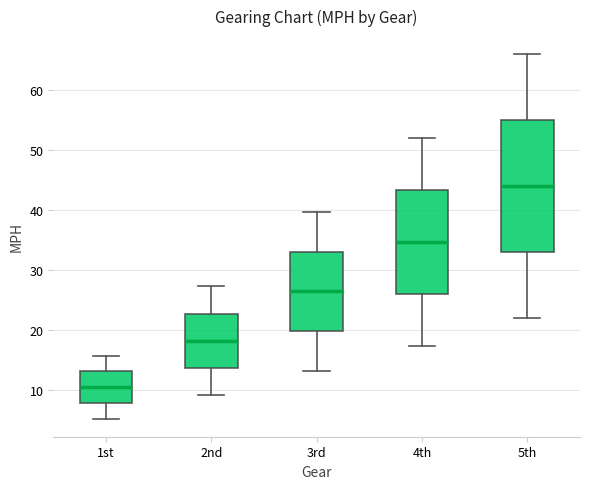

Comparing the boxes themselves (not the whiskers), which one is the tallest?

5th